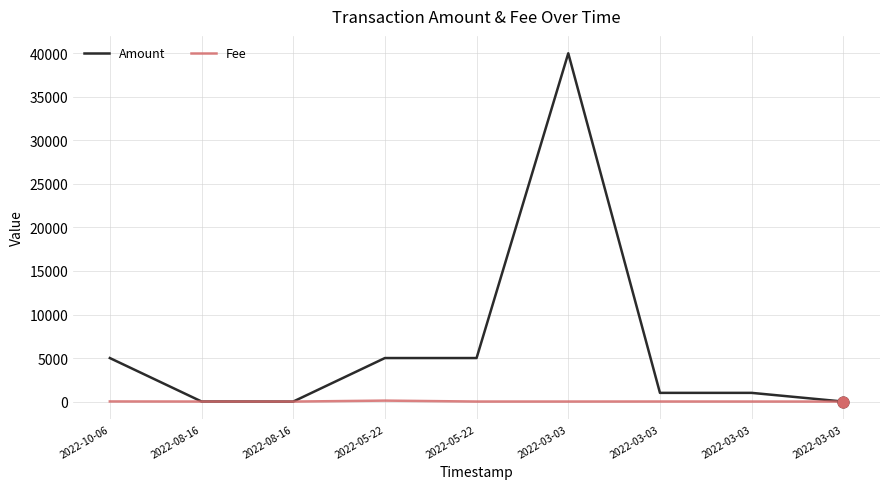

What is the total value across all series at 2022-03-03?

40004.0